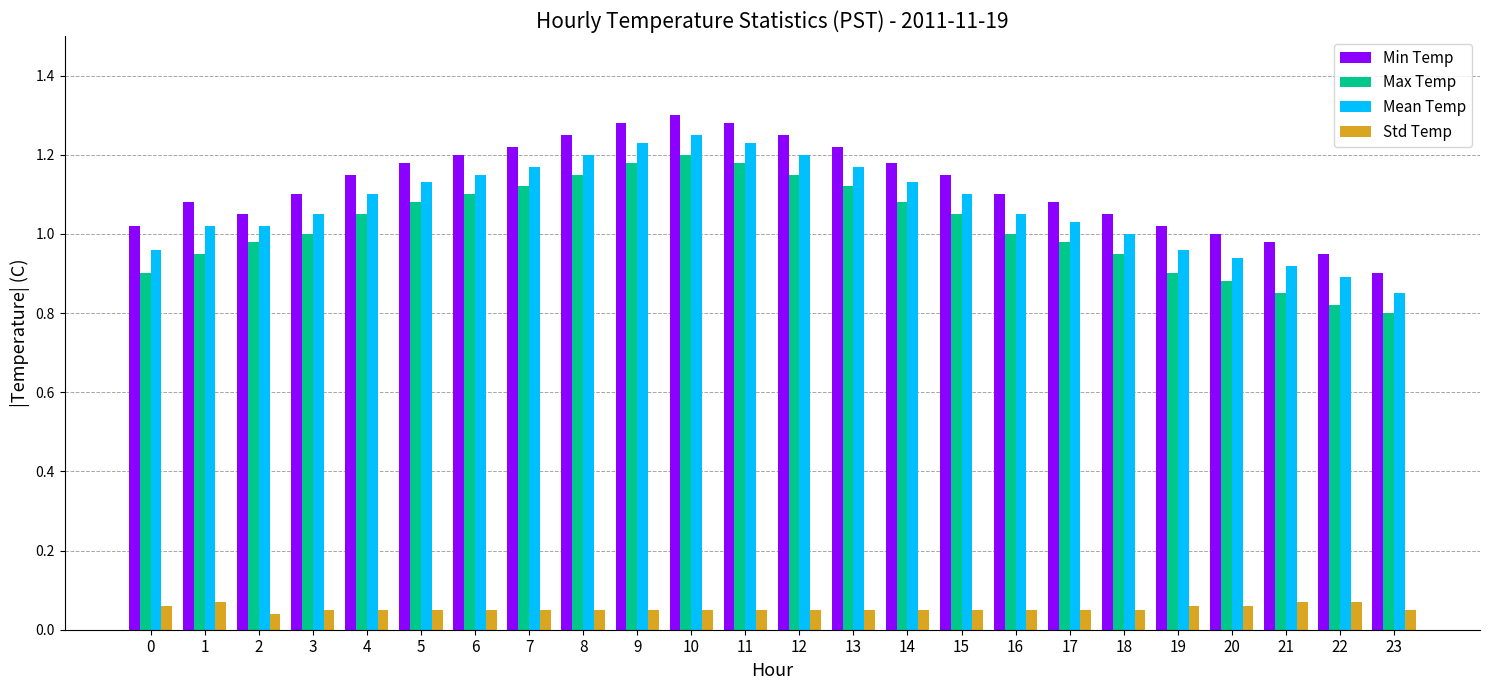

Count the number of categories in the chart.

24